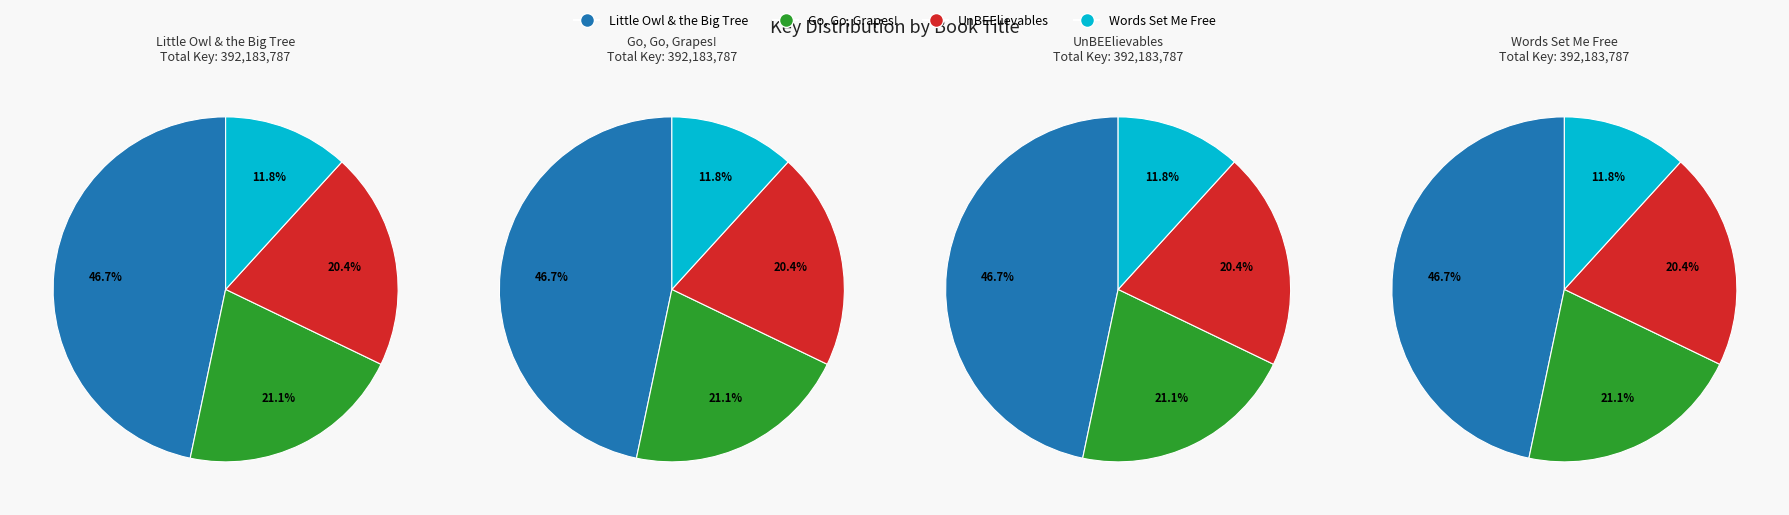

What is the change in value from Go, Go, Grapes! to Words Set Me Free?

-36781272